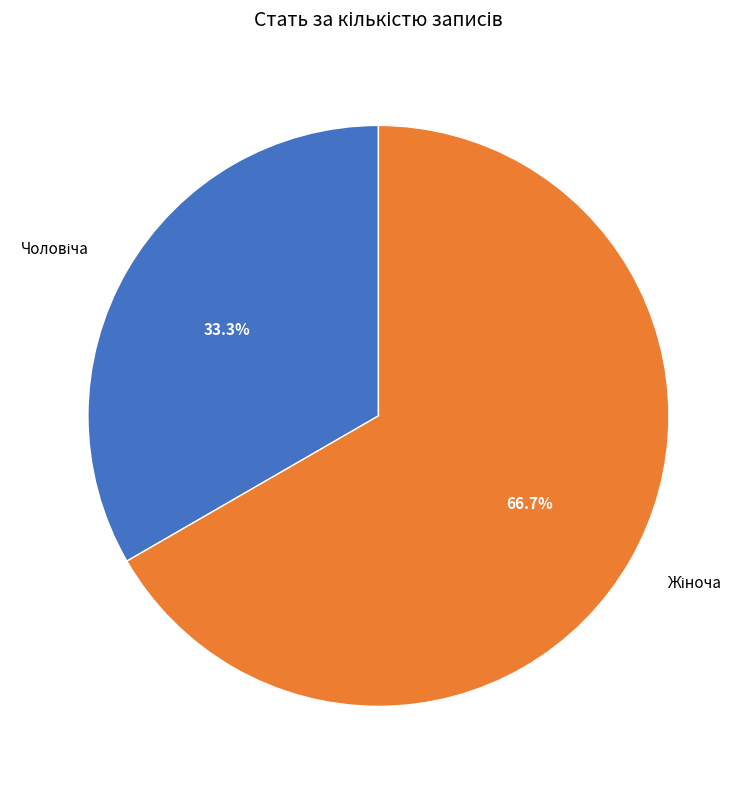

Does any single category account for the majority?

Yes